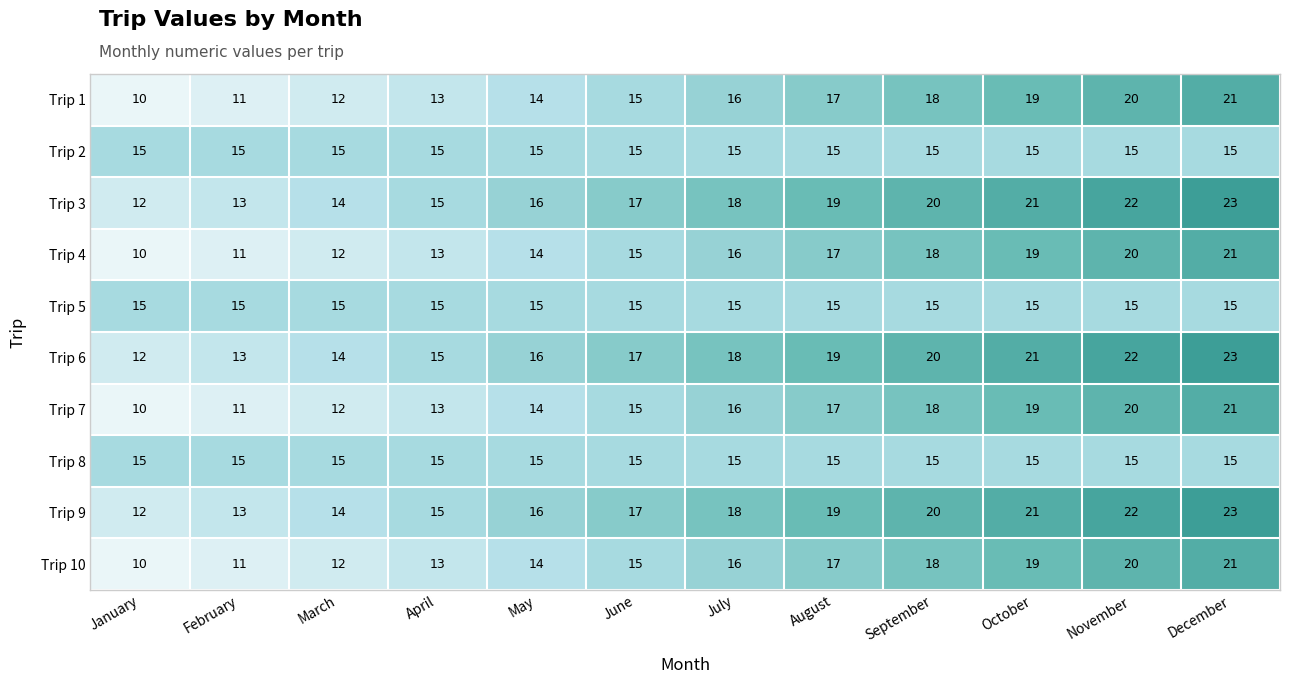

Rank the categories by Trip 1 value from lowest to highest.

January, February, March, April, May, June, July, August, September, October, November, December